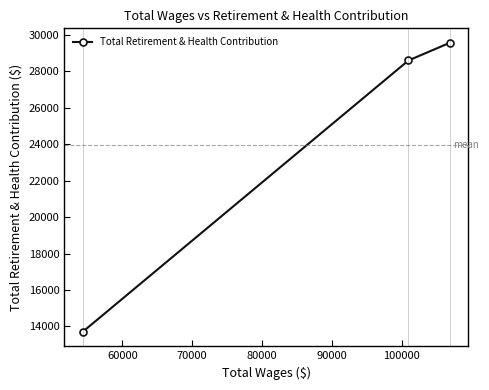

Does the chart display data point markers on the line(s)?

Yes